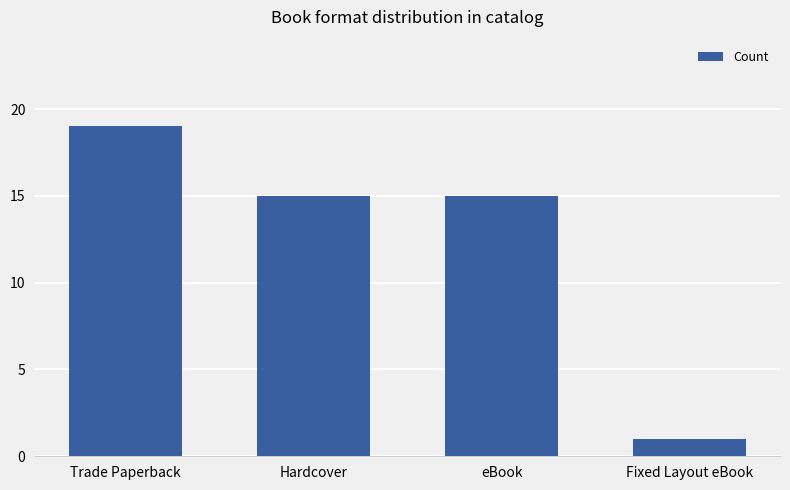

What is the value of the 2nd bar from the left?

15